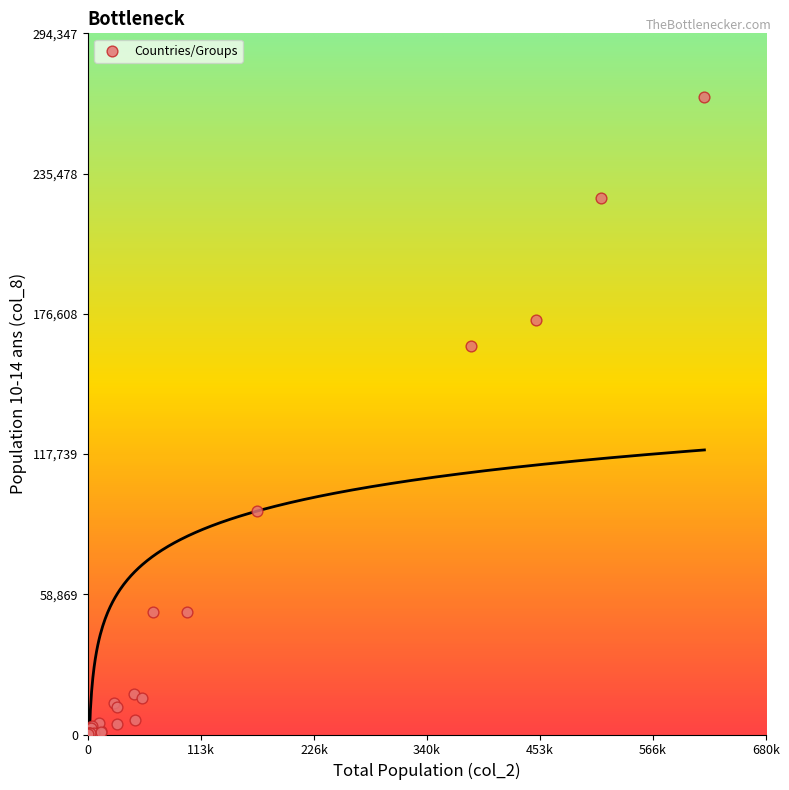

What Y value in the scatter plot is closest to 133796?

163234